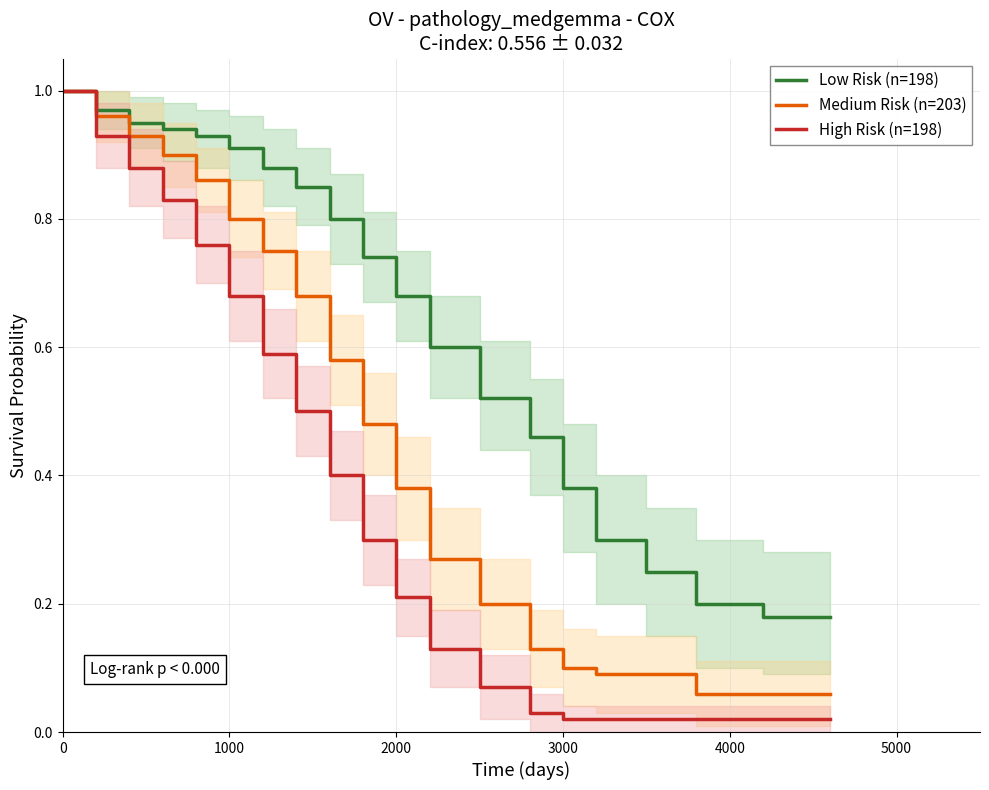

What are all the series names shown in the legend?

Low Risk (n=198), Medium Risk (n=203), High Risk (n=198)